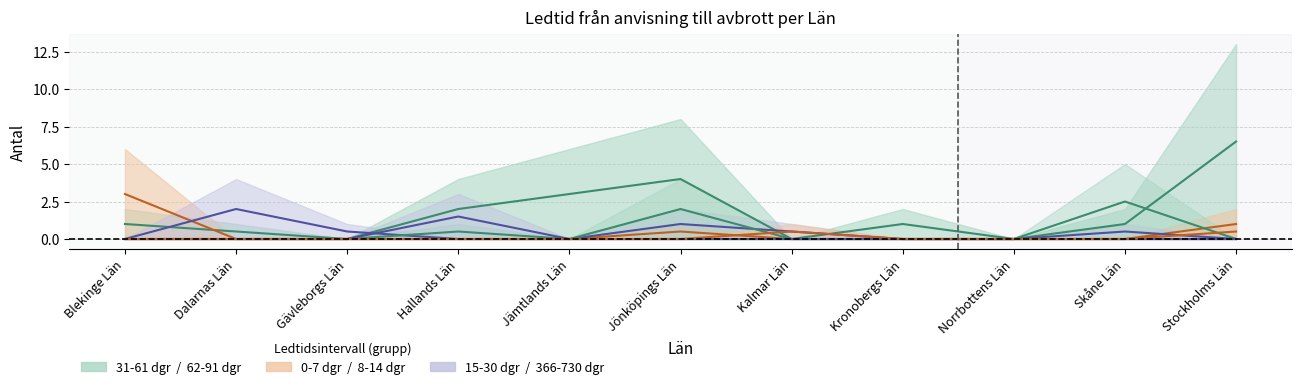

Rank the categories by 8-14 dgr value from lowest to highest.

Blekinge Län, Dalarnas Län, Gävleborgs Län, Hallands Län, Jämtlands Län, Jönköpings Län, Kronobergs Län, Norrbottens Län, Skåne Län, Kalmar Län, Stockholms Län